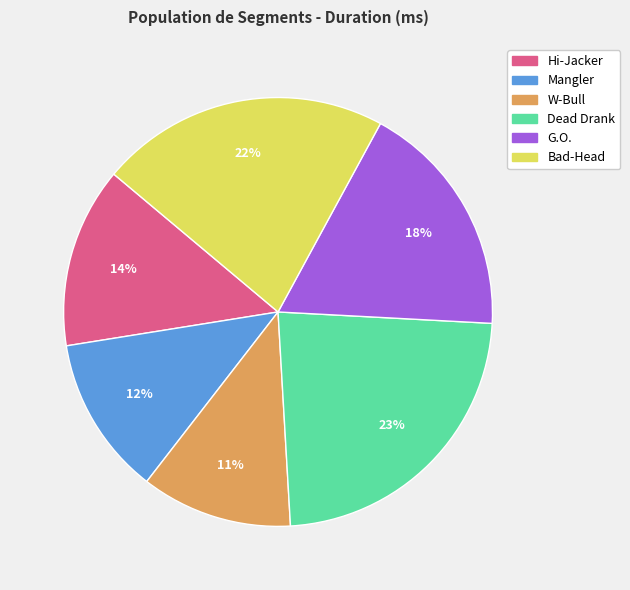

To the nearest percent, what portion does Mangler represent?

12%